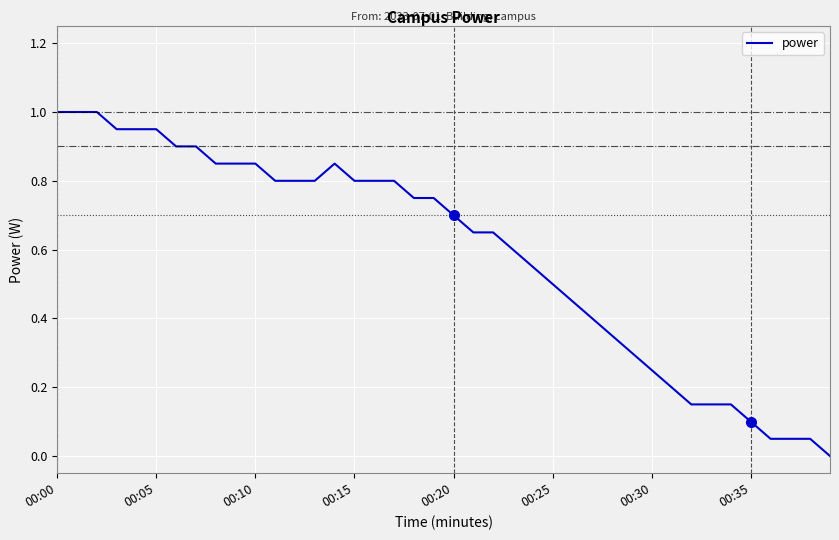

What is the difference between the maximum and minimum values?

1.0